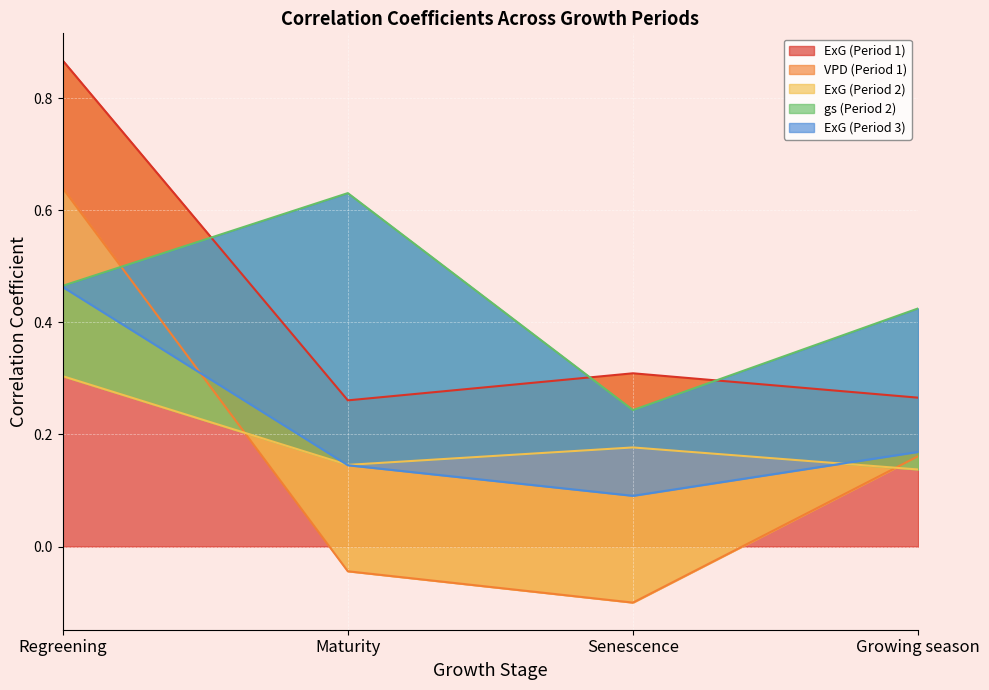

What is the label of the 4th point from the left?

Growing season